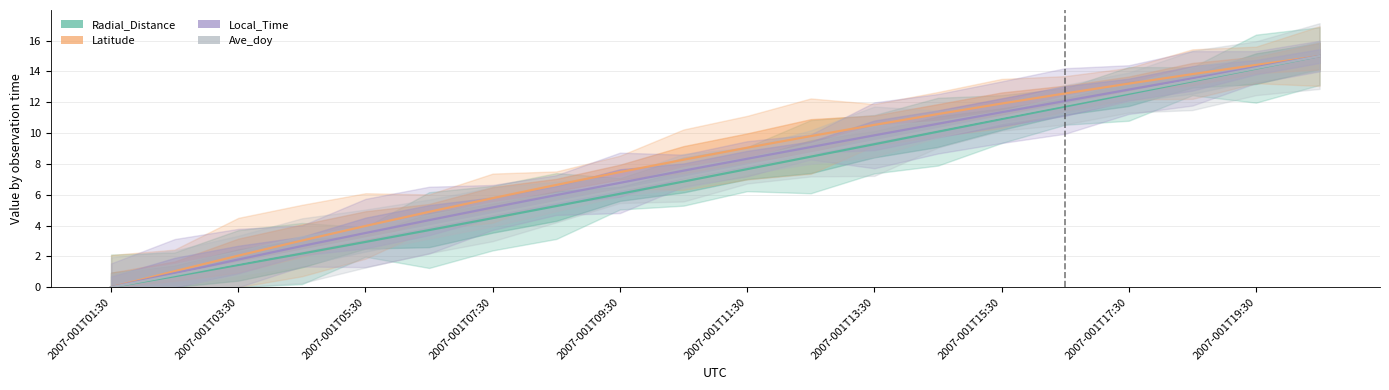

Which has a higher value, 2007-001T11:30 or 2007-001T07:30?

2007-001T11:30